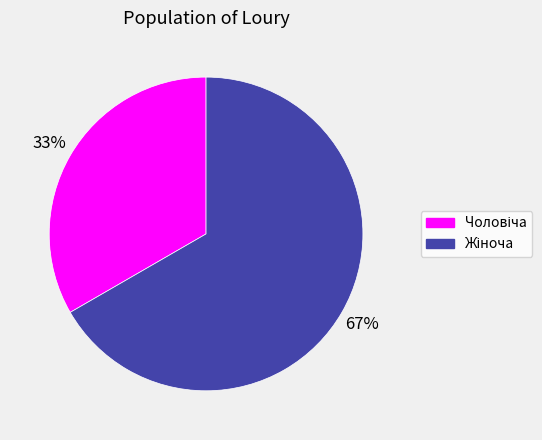

Is there any slice that represents more than half of the pie?

Yes